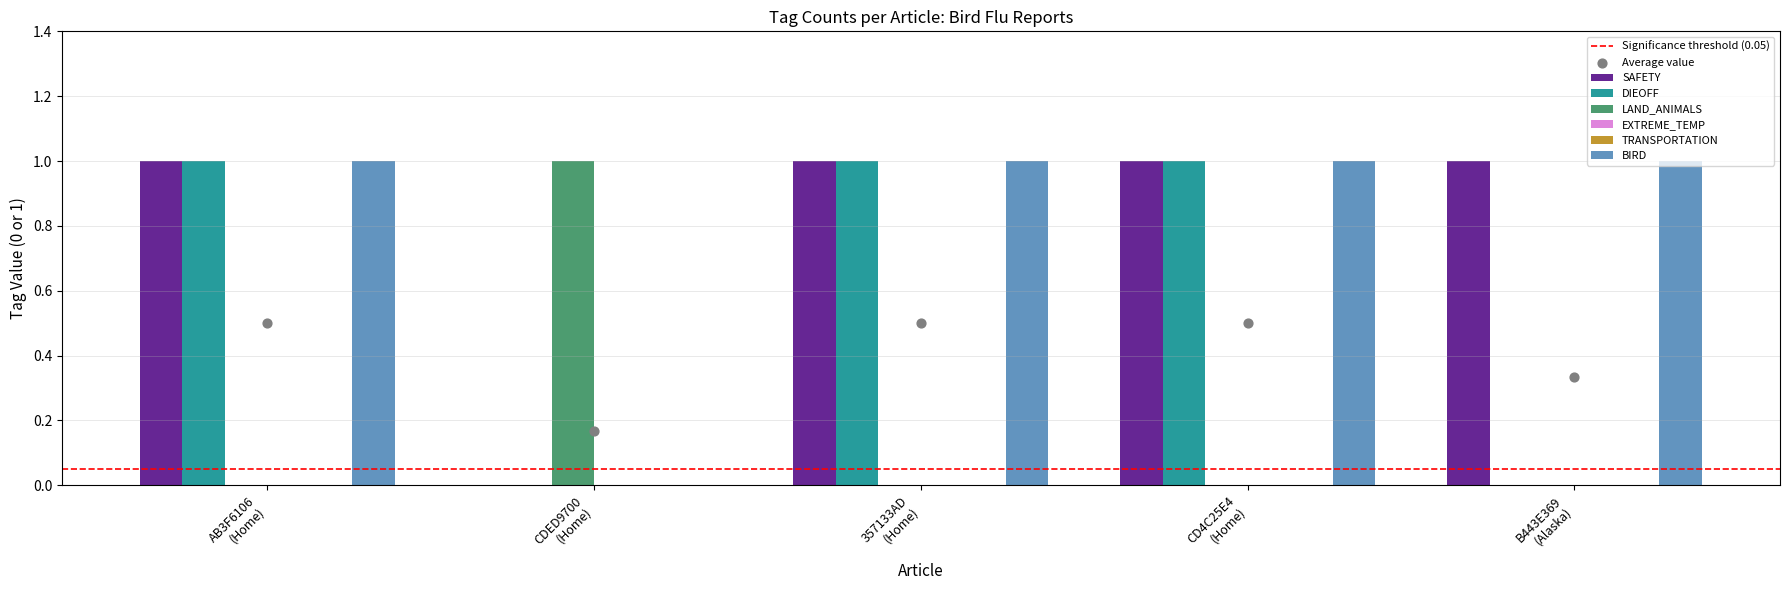

At how many categories does at least one series exceed 0?

5